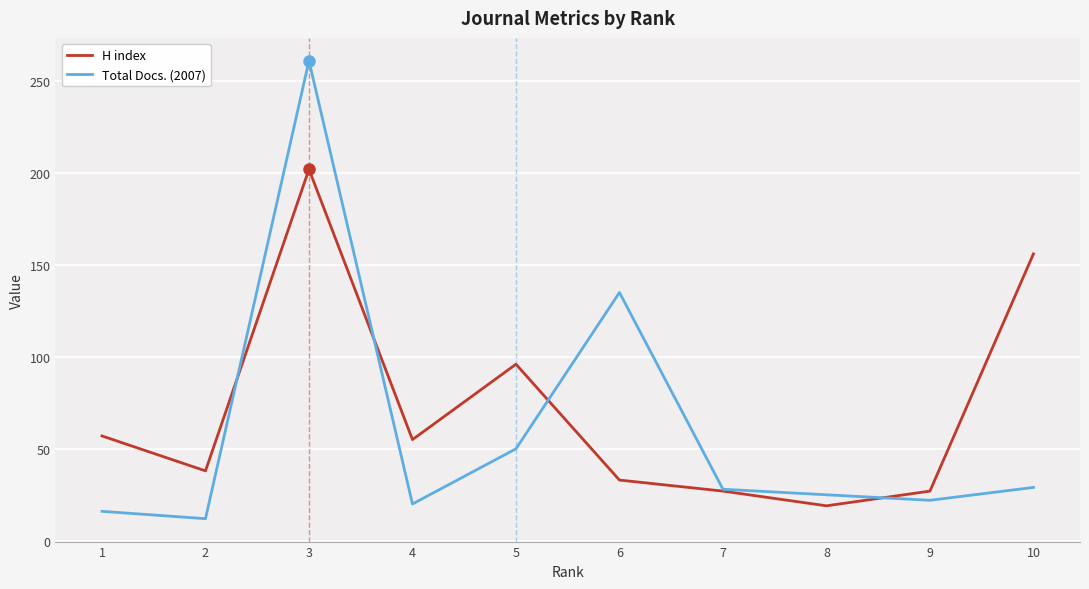

What is the sum of the Total Docs. (2007) values at 6 and 3?

396